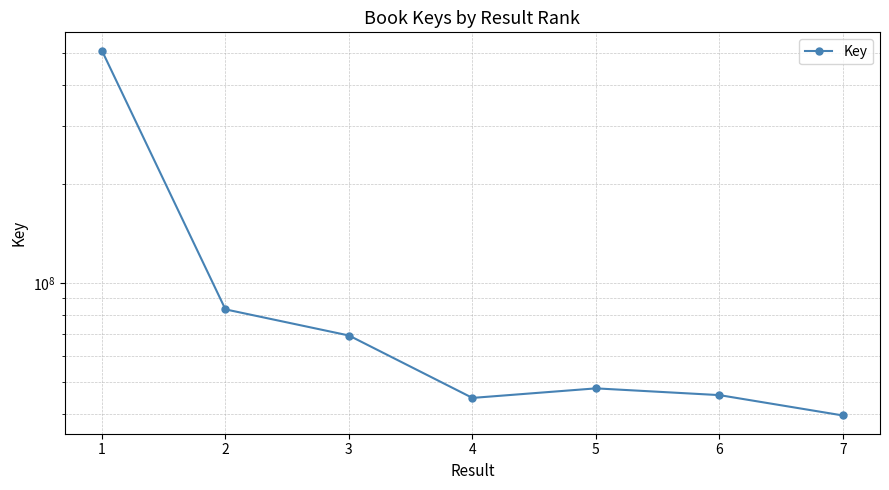

Which category has the highest value across all series?

1